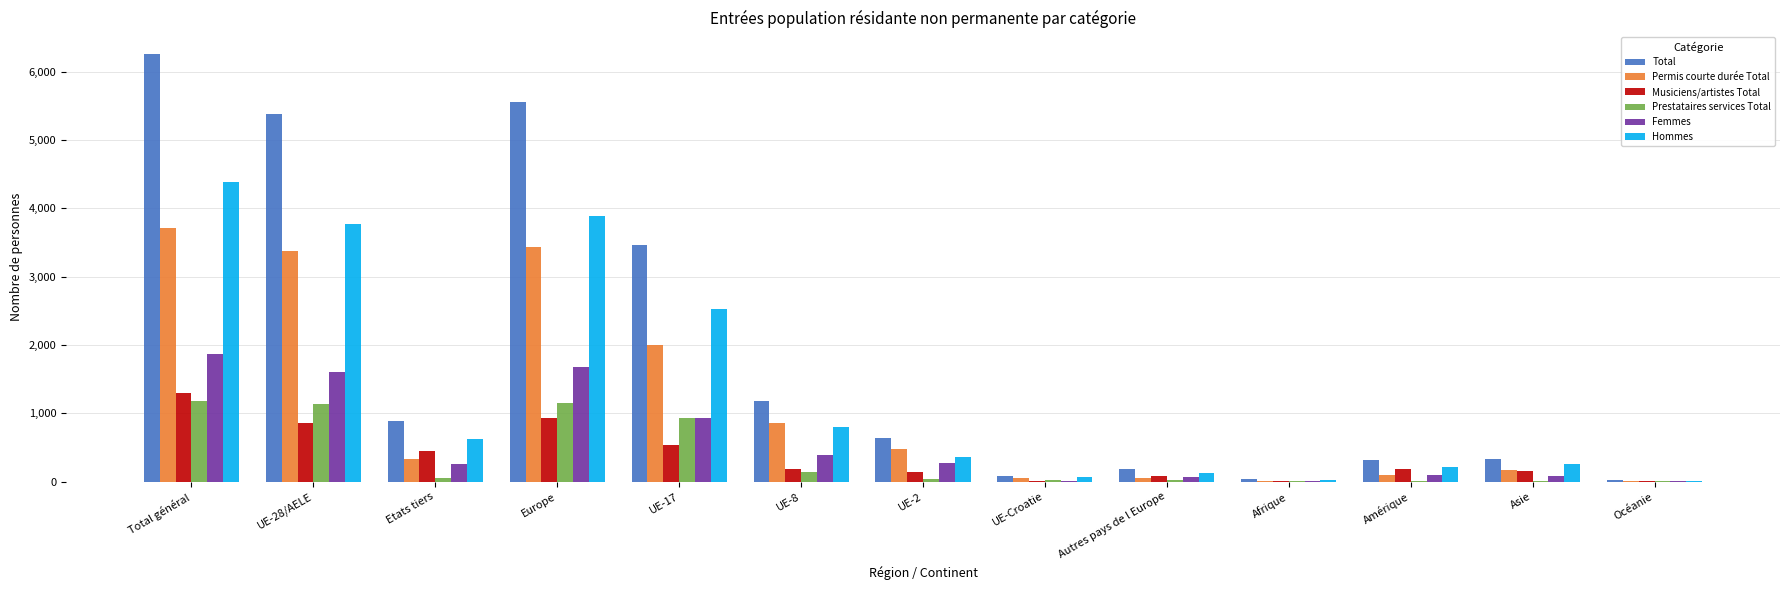

What is the sum of all Prestataires services Total values?

4707